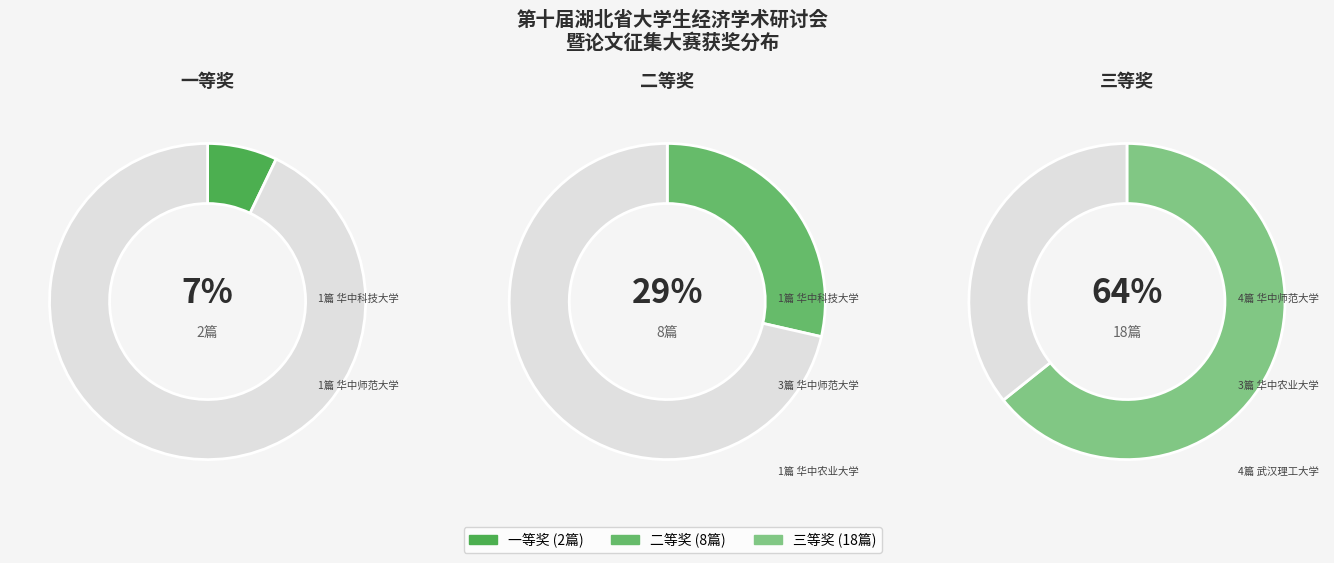

What percentage is the 一等奖 slice, to the nearest percent?

7%